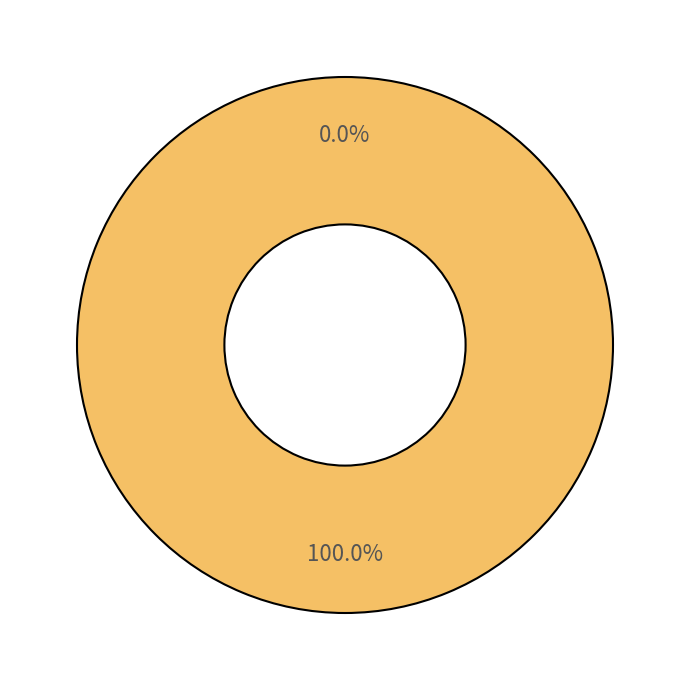

Count the number of slices in the pie.

2